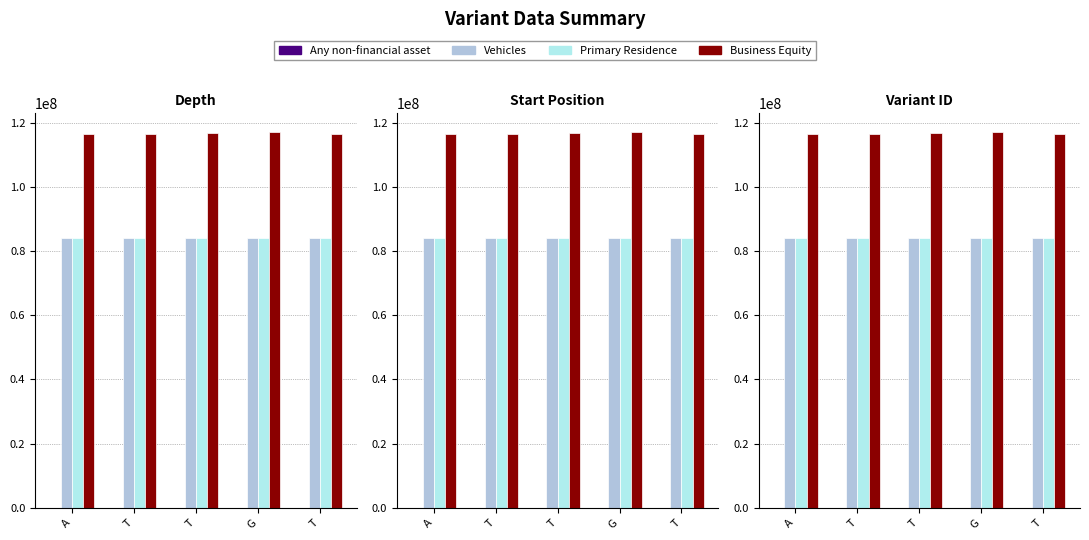

Between T and T, which is larger?

T